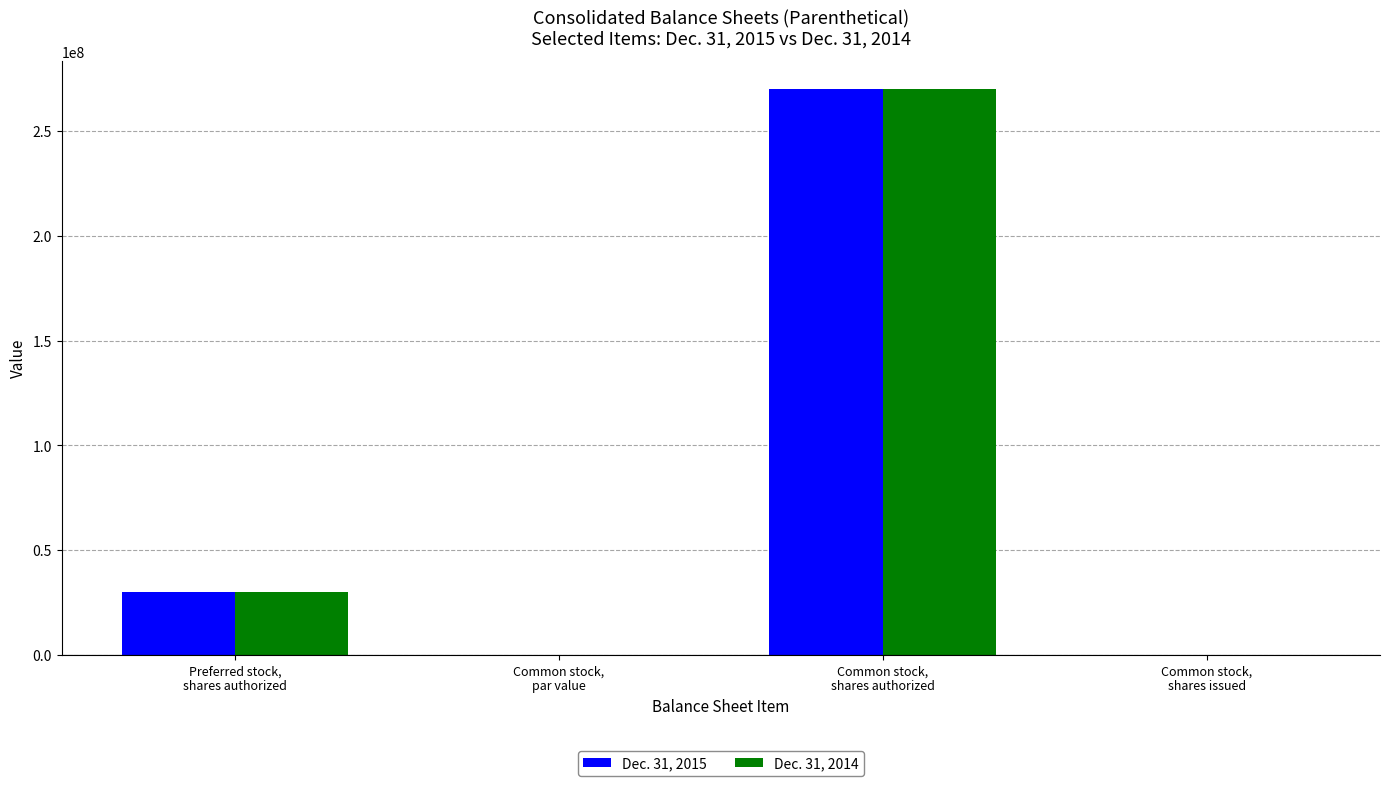

What are all the series names shown in the legend?

Dec. 31, 2015, Dec. 31, 2014